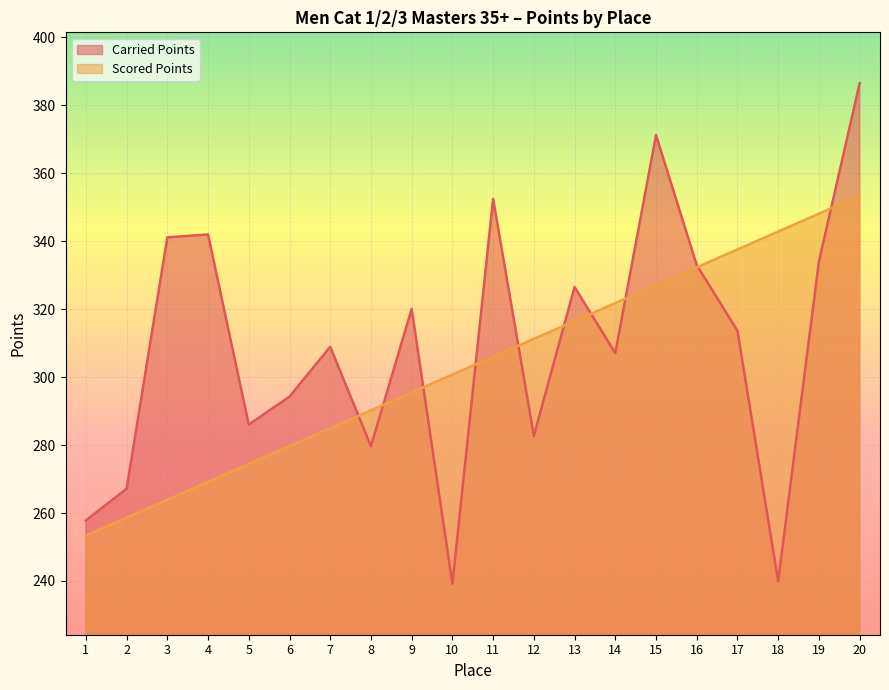

The Carried Points series shows 441.9 at 1. True or false?

False